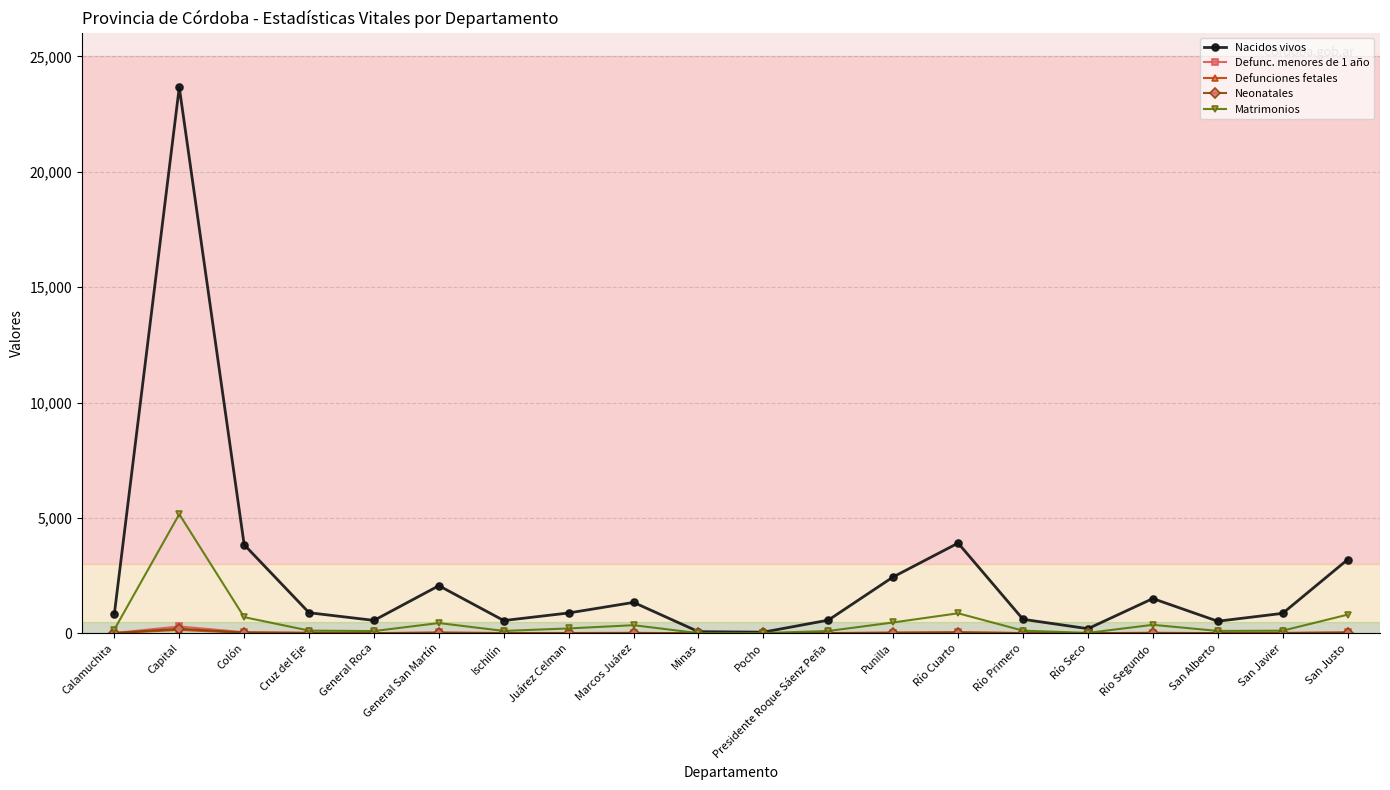

What is the sum of the Nacidos vivos values at Río Segundo and Río Primero?

2107